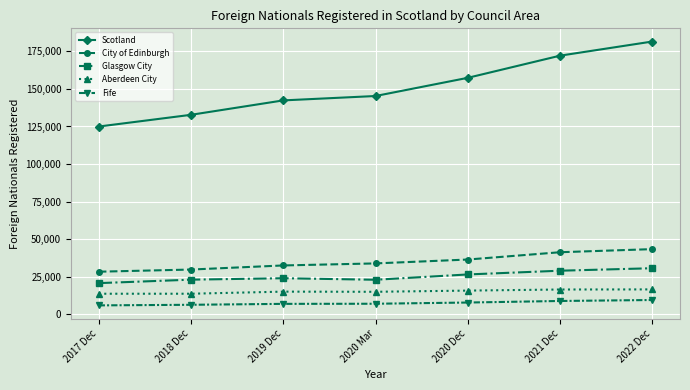

What is the sum of the Glasgow City values at 2020 Dec and 2019 Dec?

50705